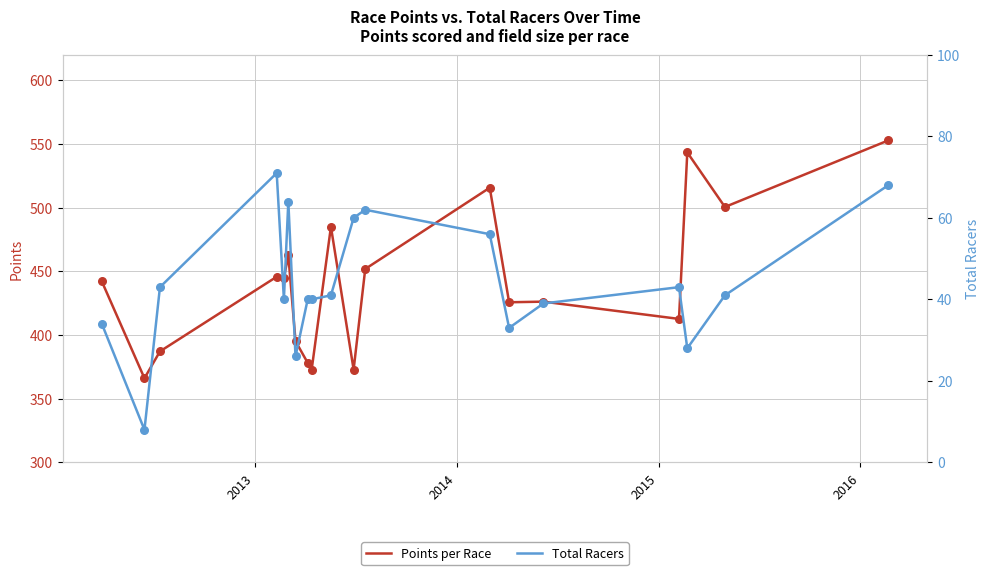

What are all the series names shown in the legend?

Points per Race, Total Racers